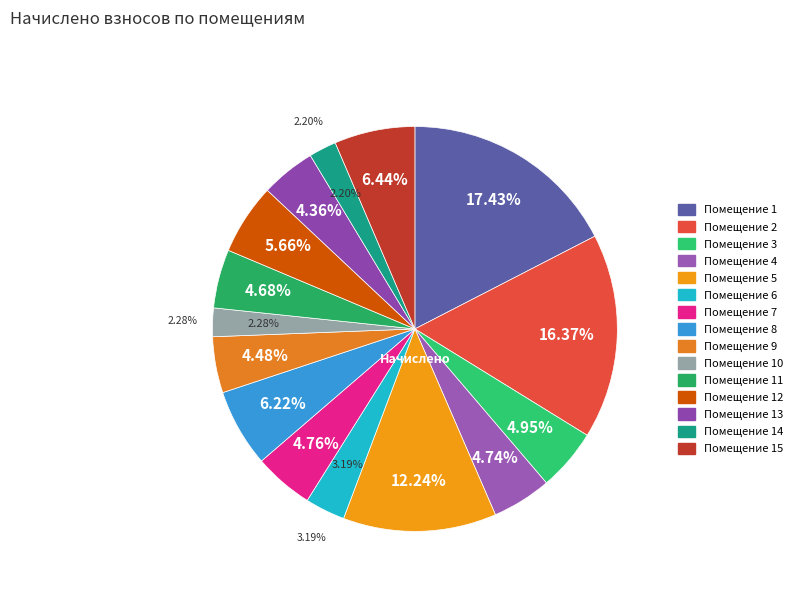

What portion of the pie excludes 5?

87.8%